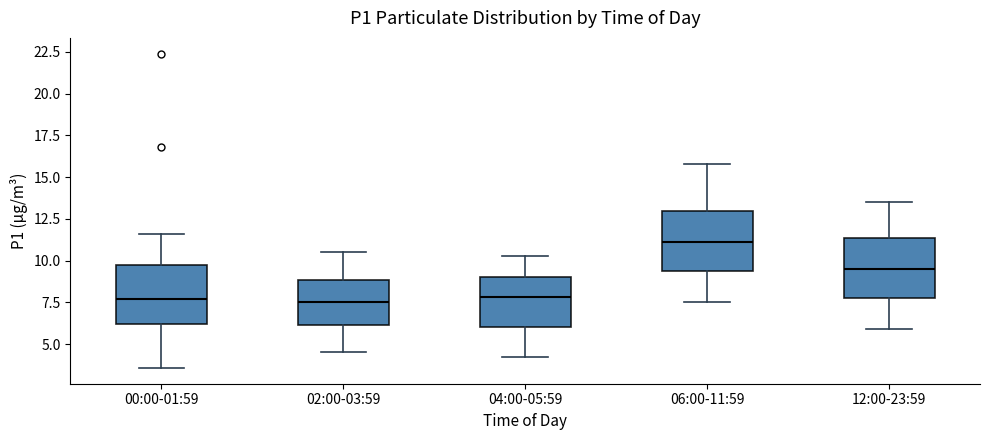

Reading left to right, transcribe this box plot: for each box, give where its median line is, the range the box spans, and where its two whiskers end, as read against the y-axis. The values are not printed on the chart, so give them approximately, as read against the axis.

00:00-01:59: median 7.5, box 6.0 to 10.0, whiskers 3.5 to 11.5
02:00-03:59: median 7.5, box 6.0 to 9.0, whiskers 4.5 to 10.5
04:00-05:59: median 8.0, box 6.0 to 9.0, whiskers 4.0 to 10.5
06:00-11:59: median 11.0, box 9.5 to 13.0, whiskers 7.5 to 16.0
12:00-23:59: median 9.5, box 8.0 to 11.5, whiskers 6.0 to 13.5